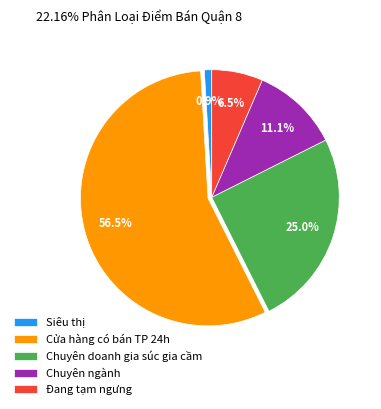

Rank the categories by value from highest to lowest.

Cửa hàng có bán TP 24h, Chuyên doanh gia súc gia cầm, Chuyên ngành, Đang tạm ngưng, Siêu thị